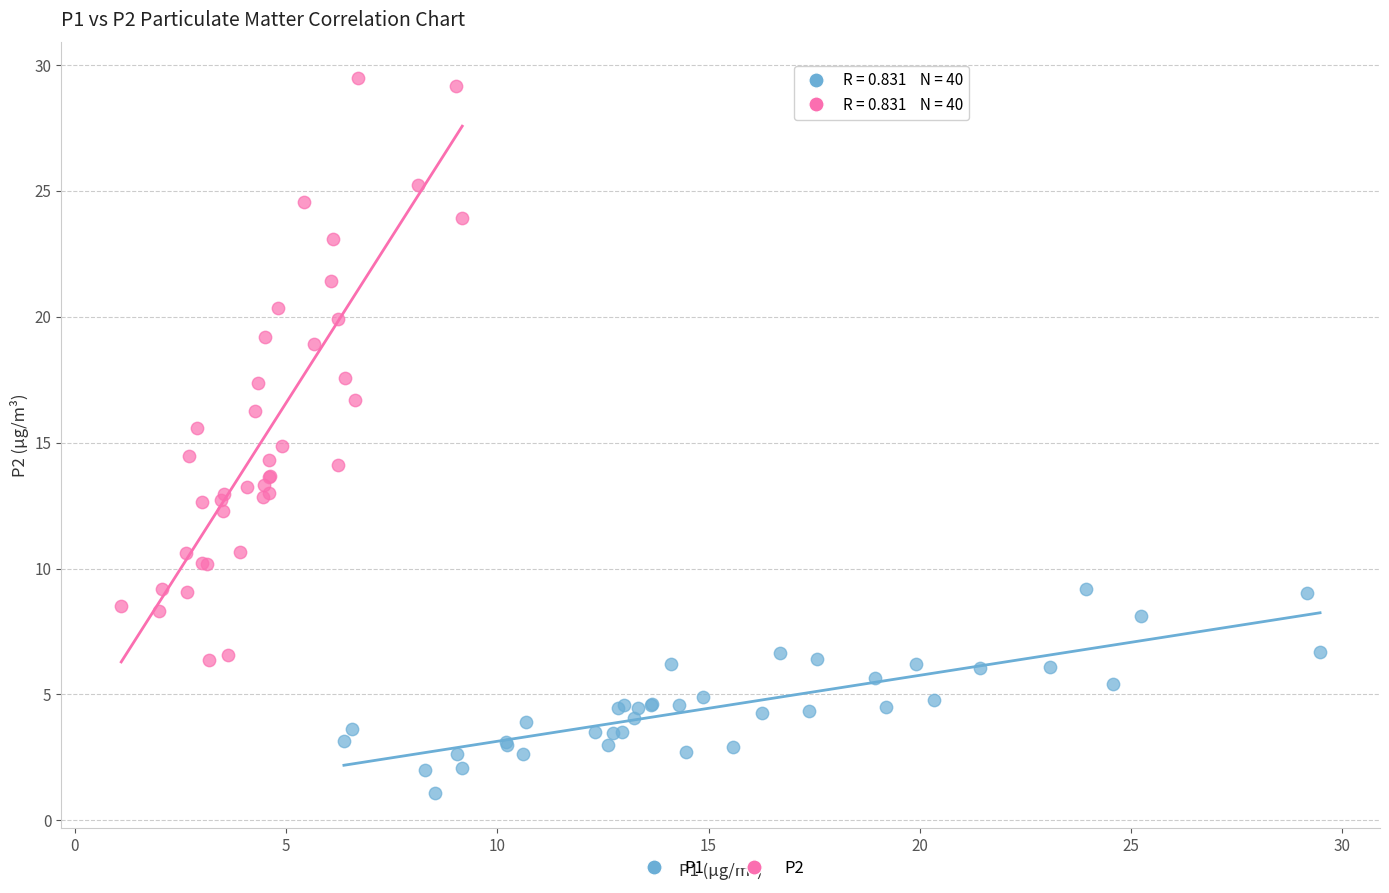

Which series contains the lowest Y value?

P1